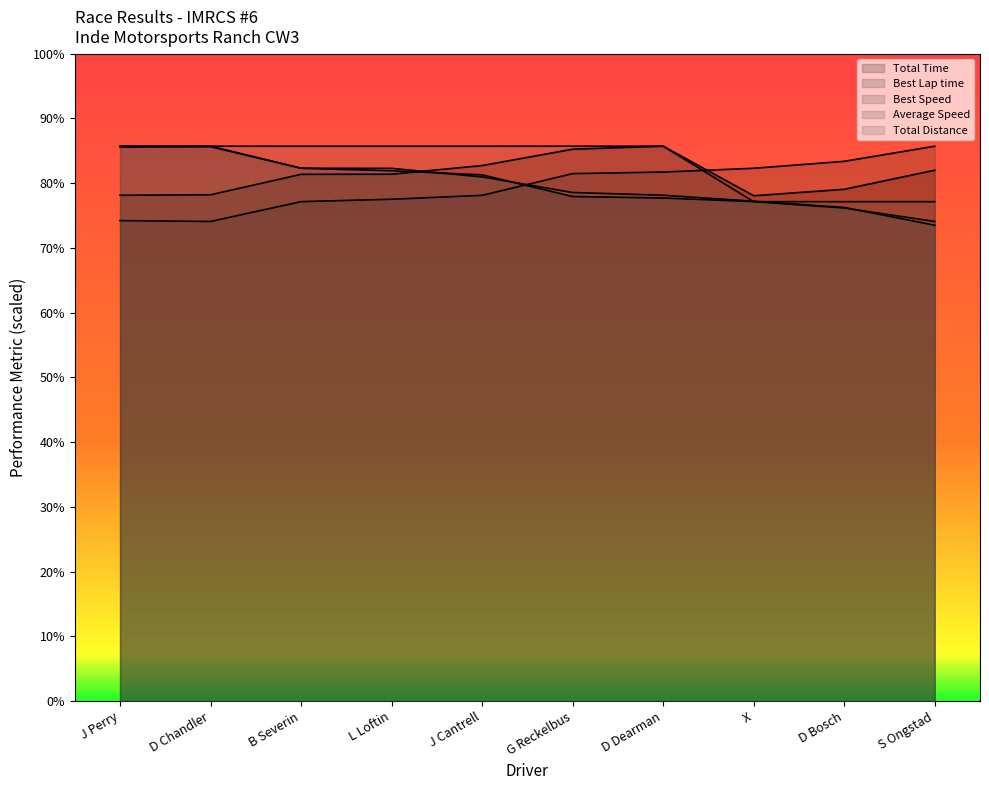

What is the label of the 2nd point from the right?

D Bosch